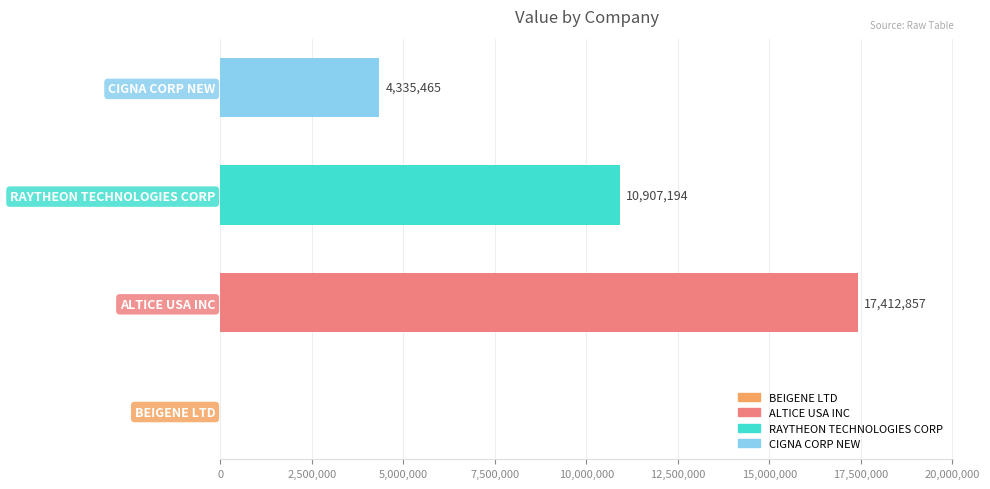

Which label corresponds to the largest value in the chart?

ALTICE USA INC